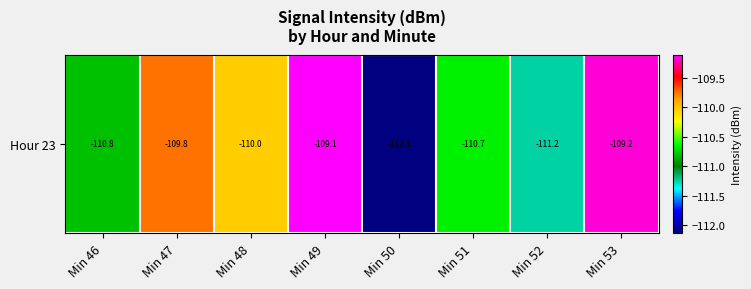

How many values exceed -110?

3